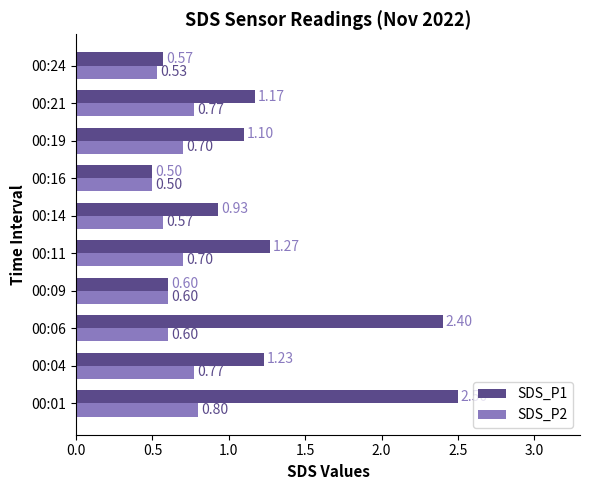

What is the maximum value shown in the chart?

2.5